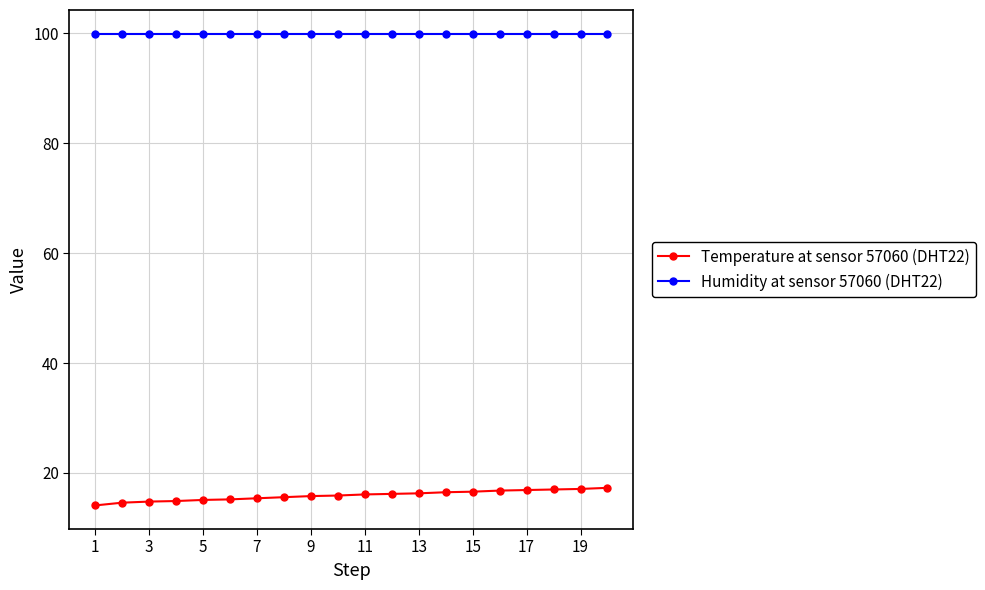

True or false: Temperature at sensor 57060 (DHT22) and Humidity at sensor 57060 (DHT22) cross at least once.

False